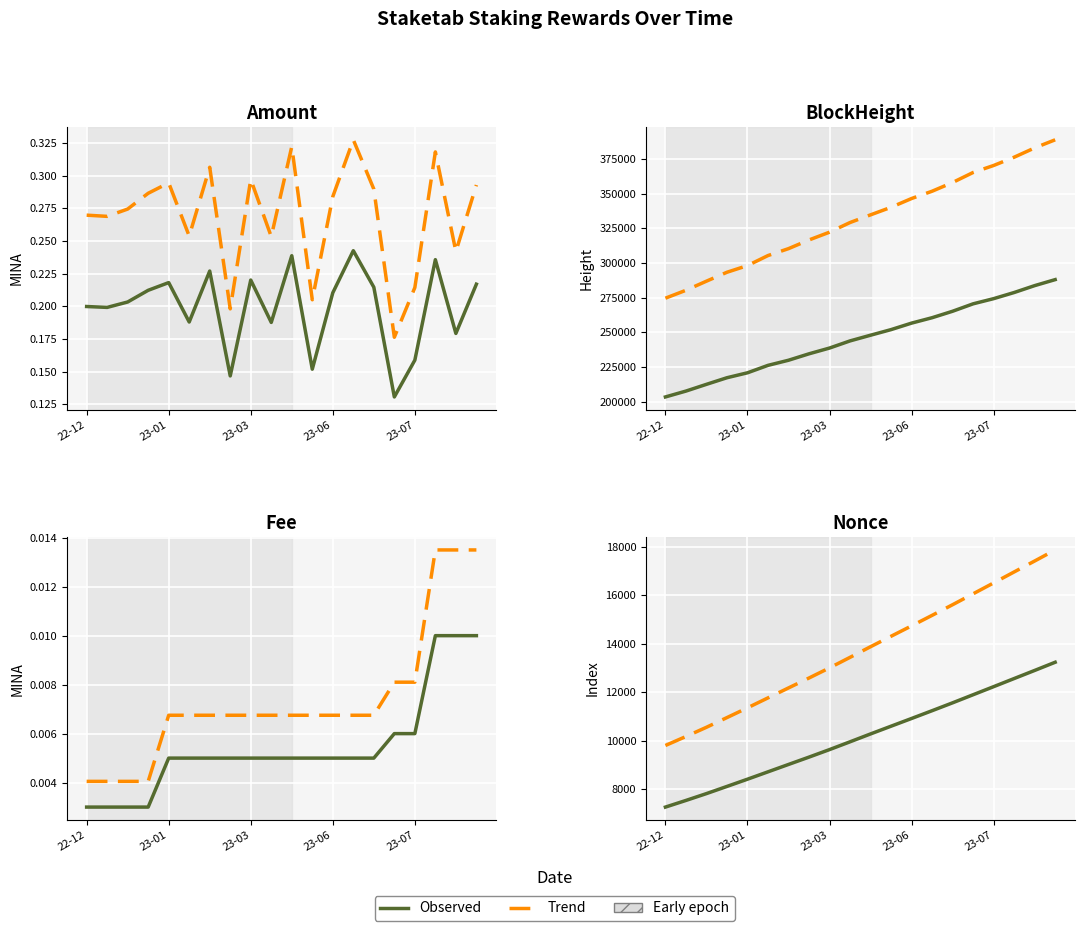

Which category has the lowest value in the Observed series?

22-12